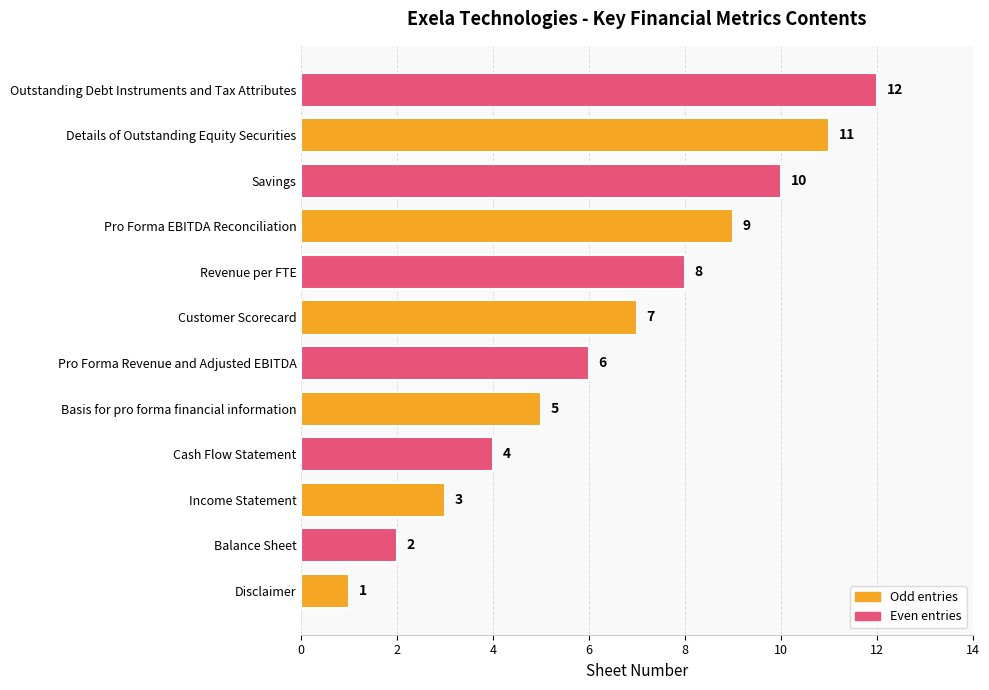

What is the difference between the second highest and second lowest values?

9